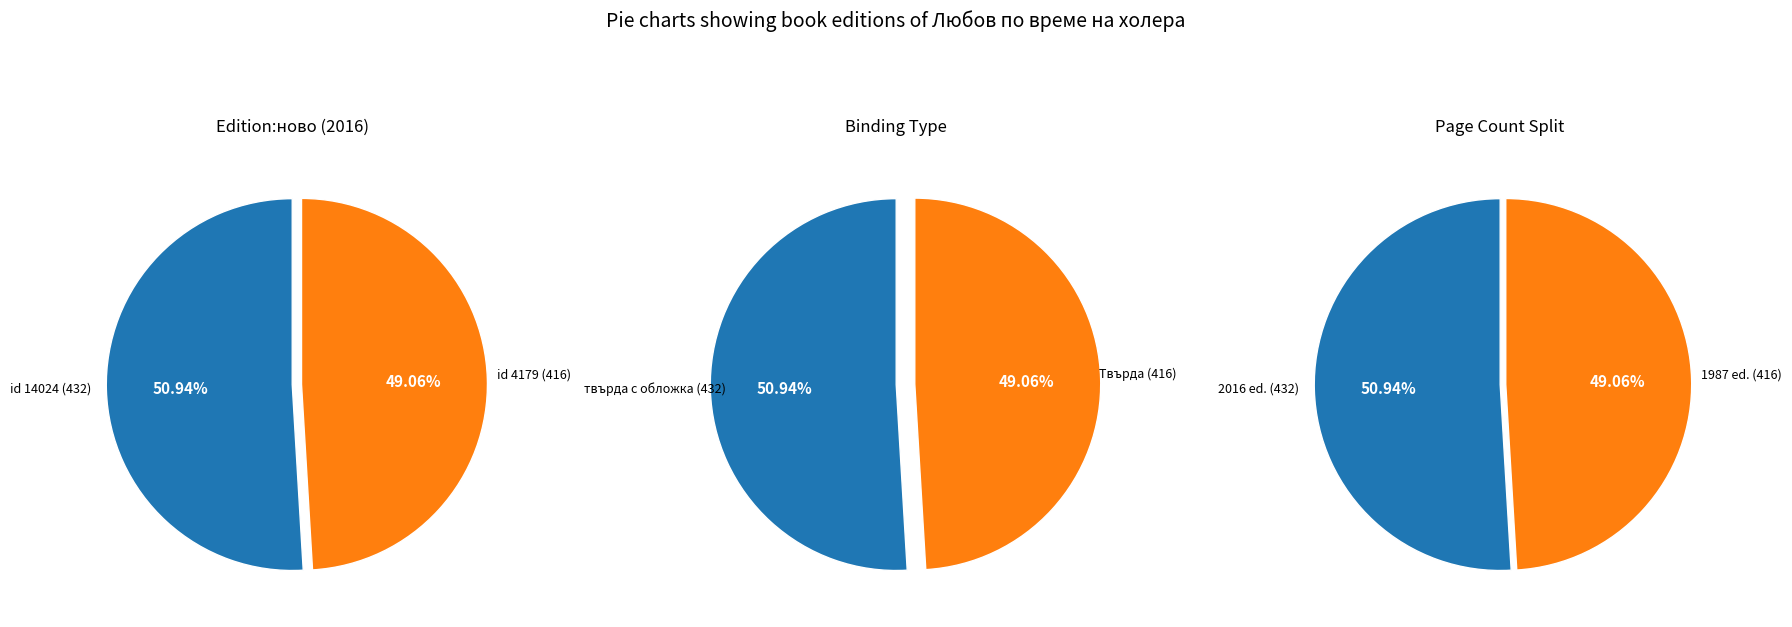

Is it true that 1 is 58% of the pie?

False